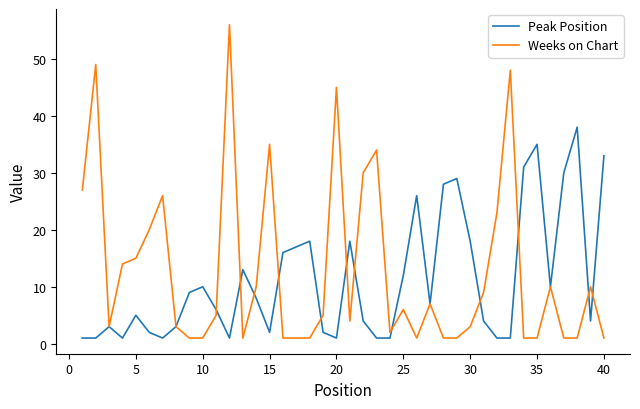

What is the maximum value for Weeks on Chart?

56